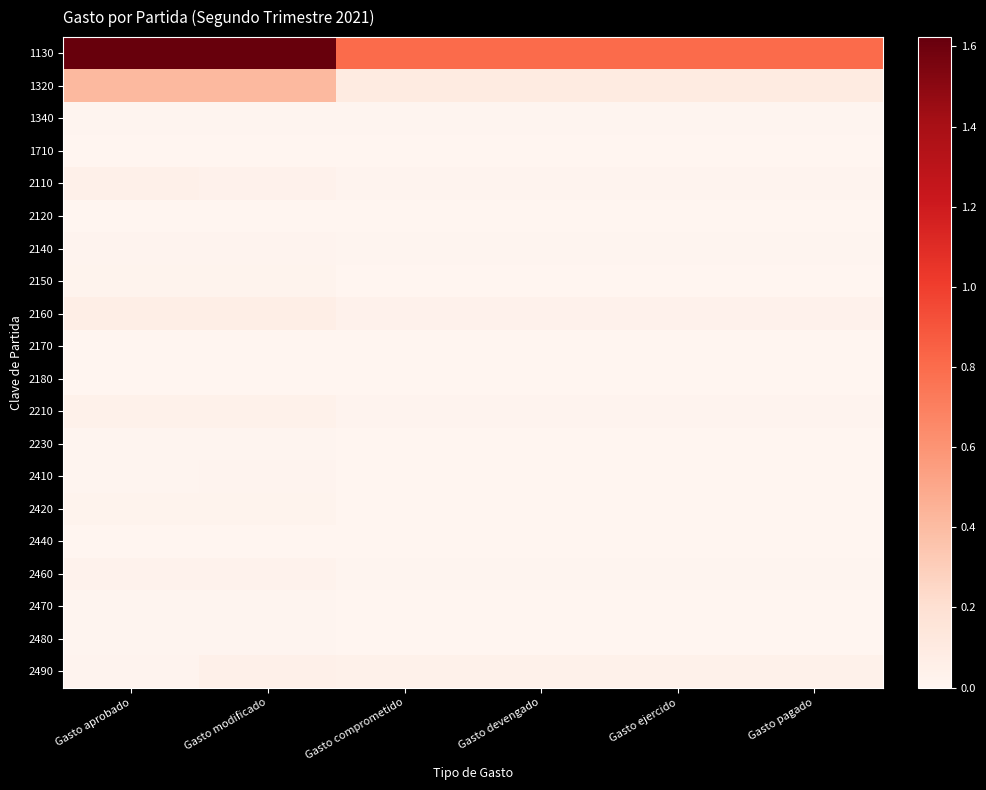

What is the greatest value displayed?

16234032.0